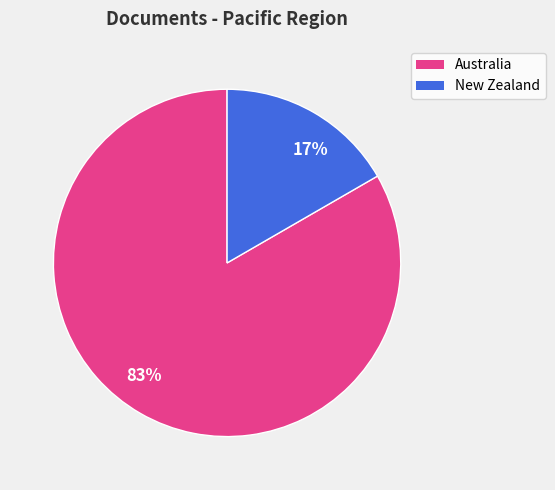

Which slice is the smallest?

17%